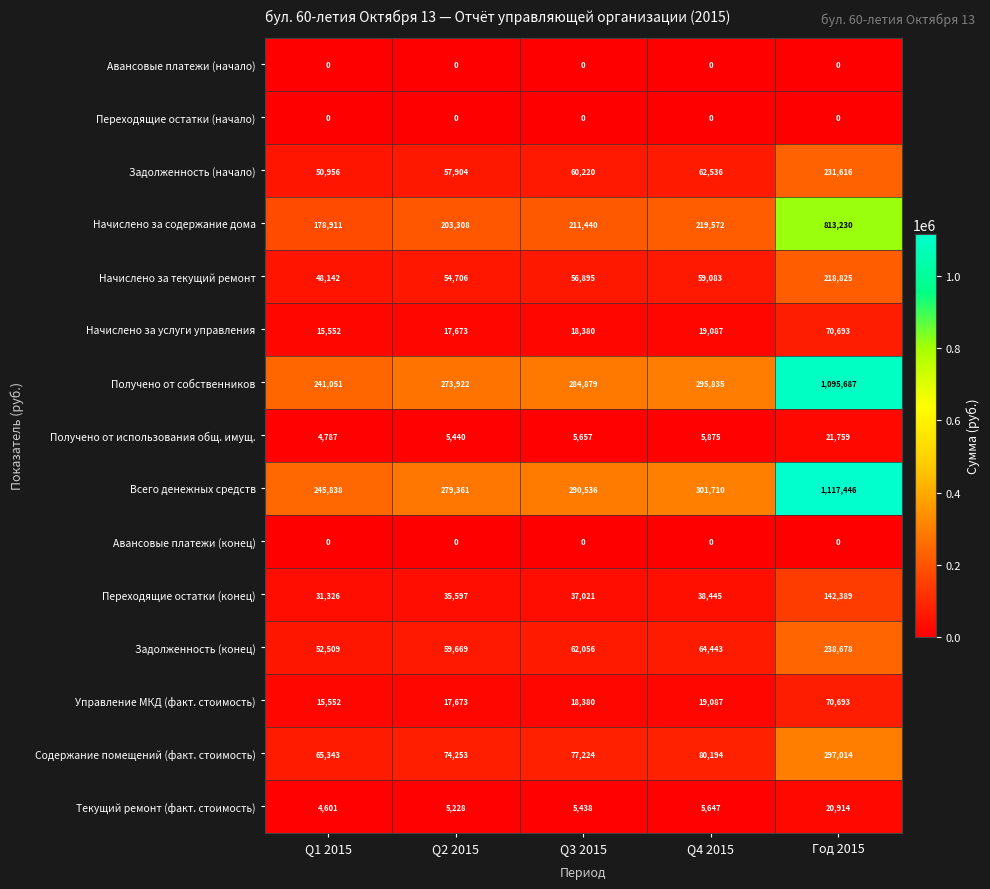

Rank the categories by Получено от собственников value from lowest to highest.

Q1 2015, Q2 2015, Q3 2015, Q4 2015, Год 2015